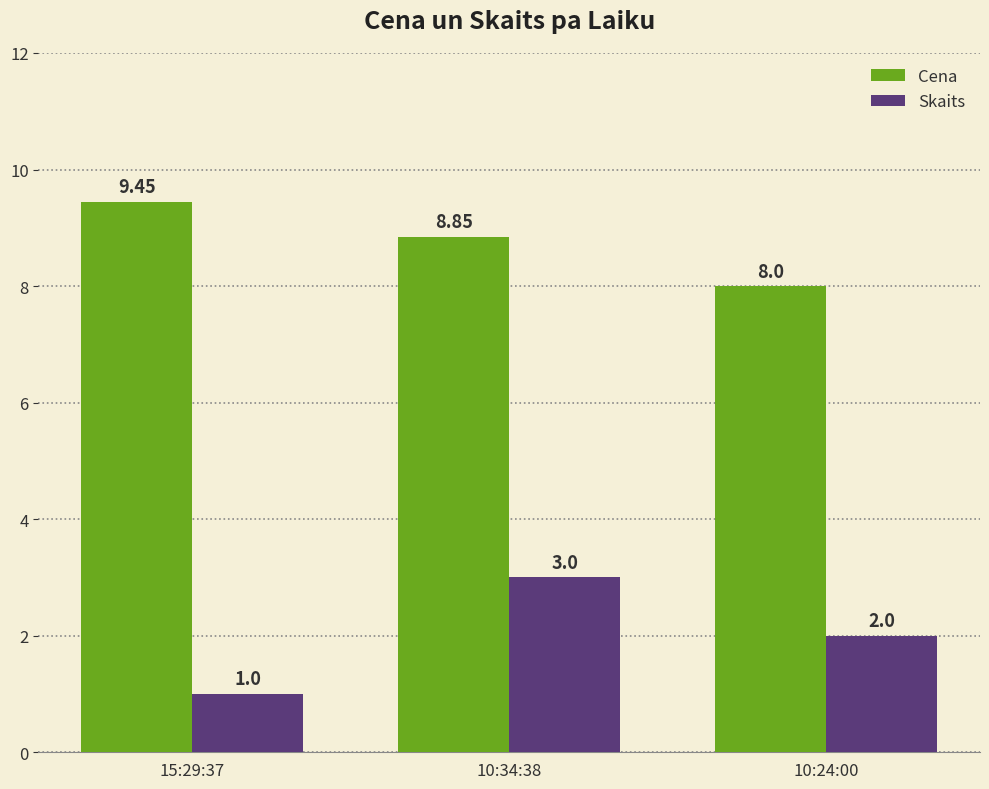

What is the average value of the Skaits series?

2.0